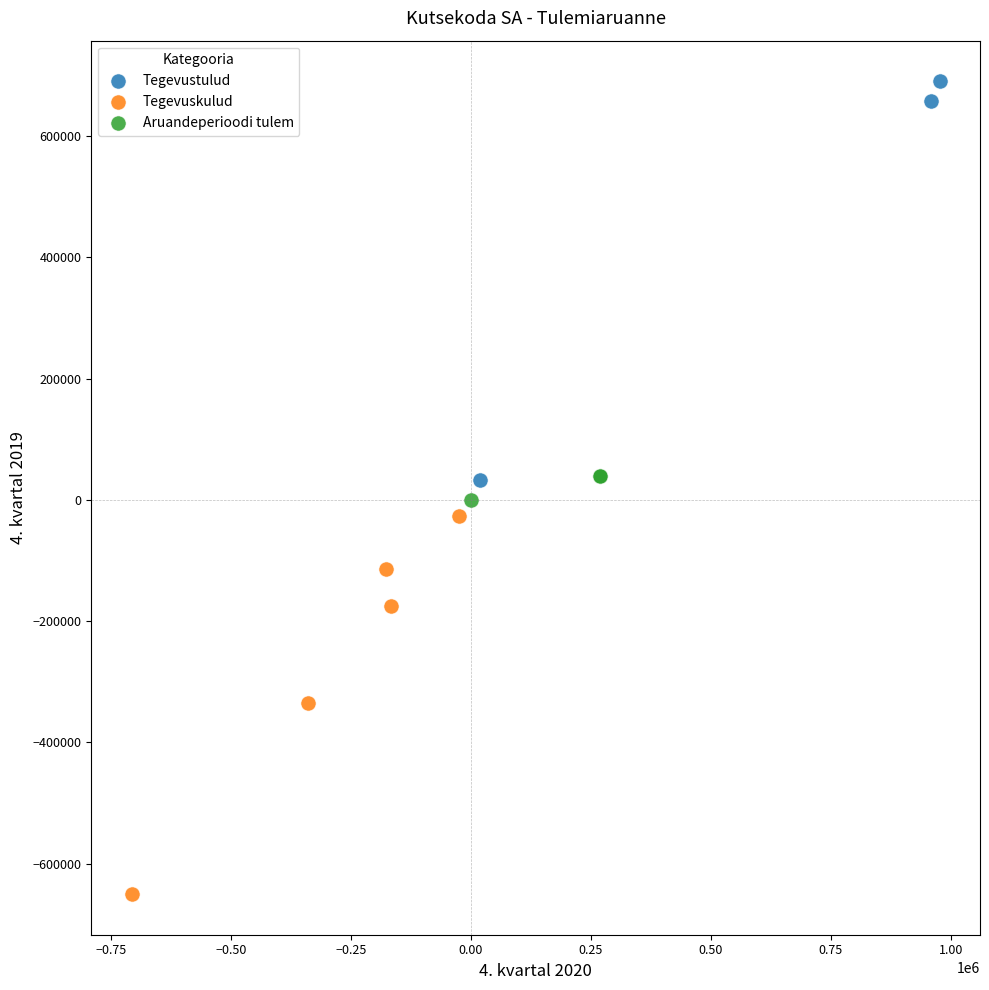

Which series reaches the maximum Y coordinate?

Tegevustulud